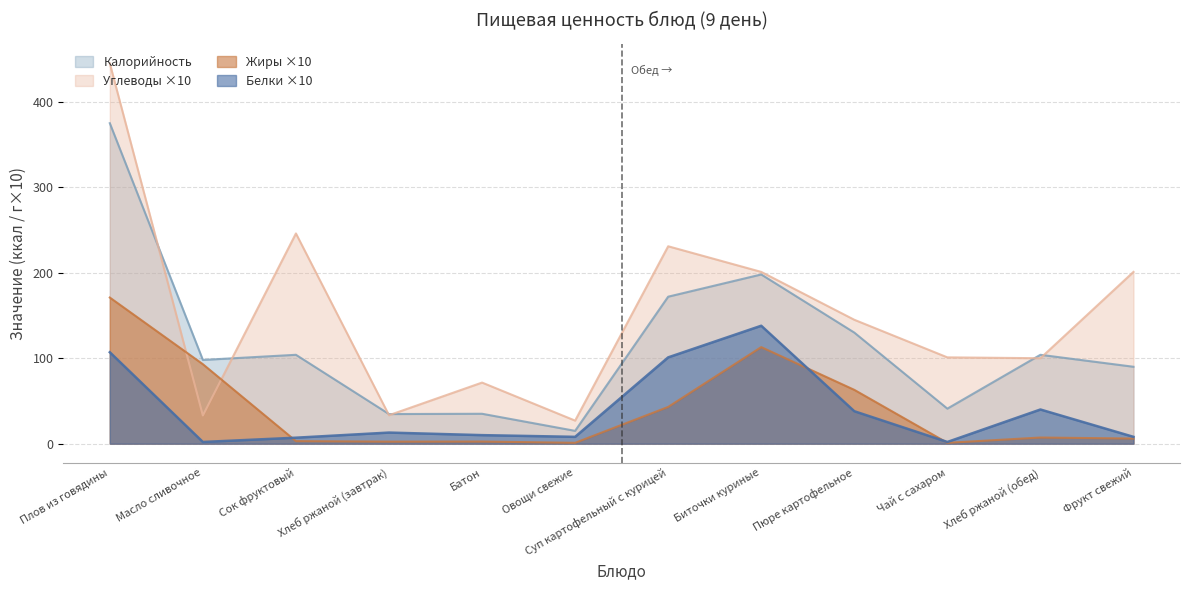

How many data points in Жиры are less than 7?

6